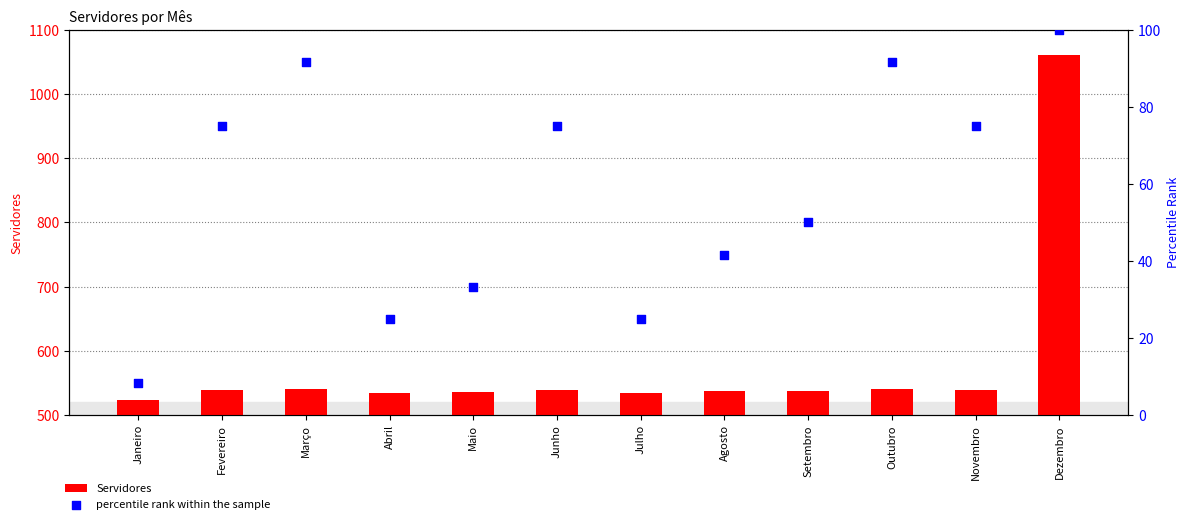

Which series has the largest Y range (max minus min)?

Servidores